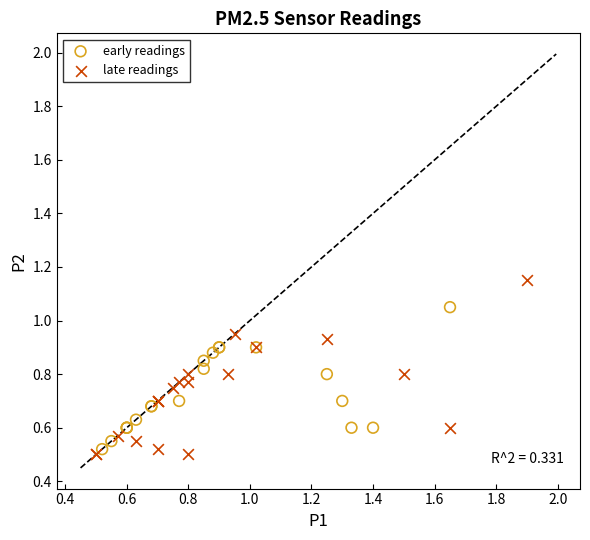

Which series has the widest spread of Y values?

late readings